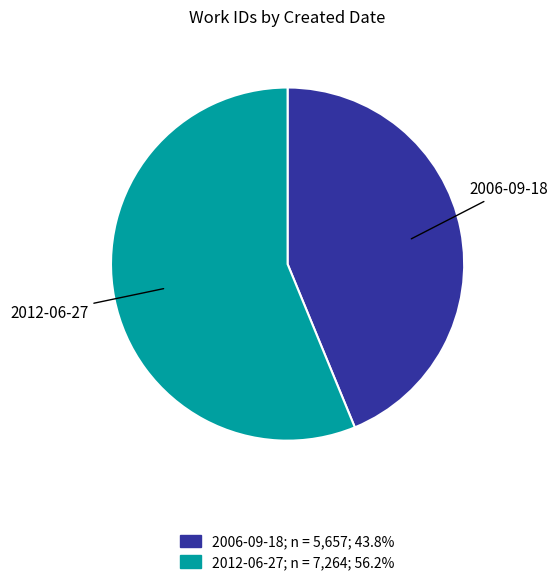

How many segments does this pie chart have?

2